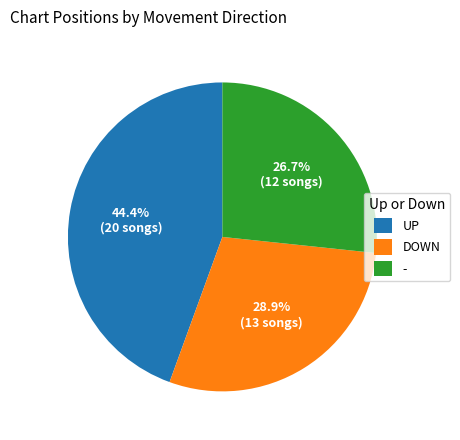

Is the sum of - and UP greater than half?

Yes